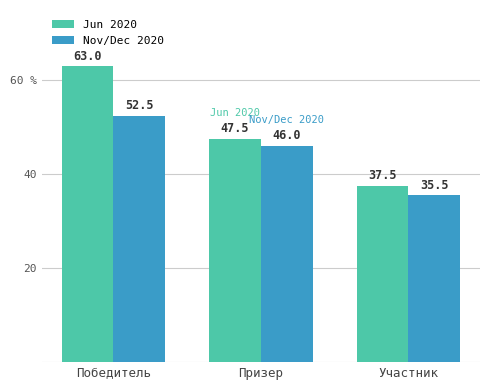

What is the highest value of the Jun 2020 series?

63.0